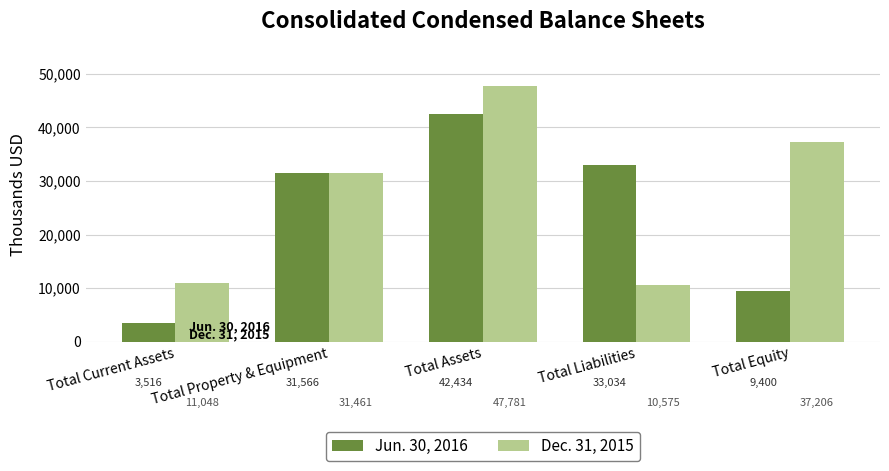

How many bars are there in each group?

2